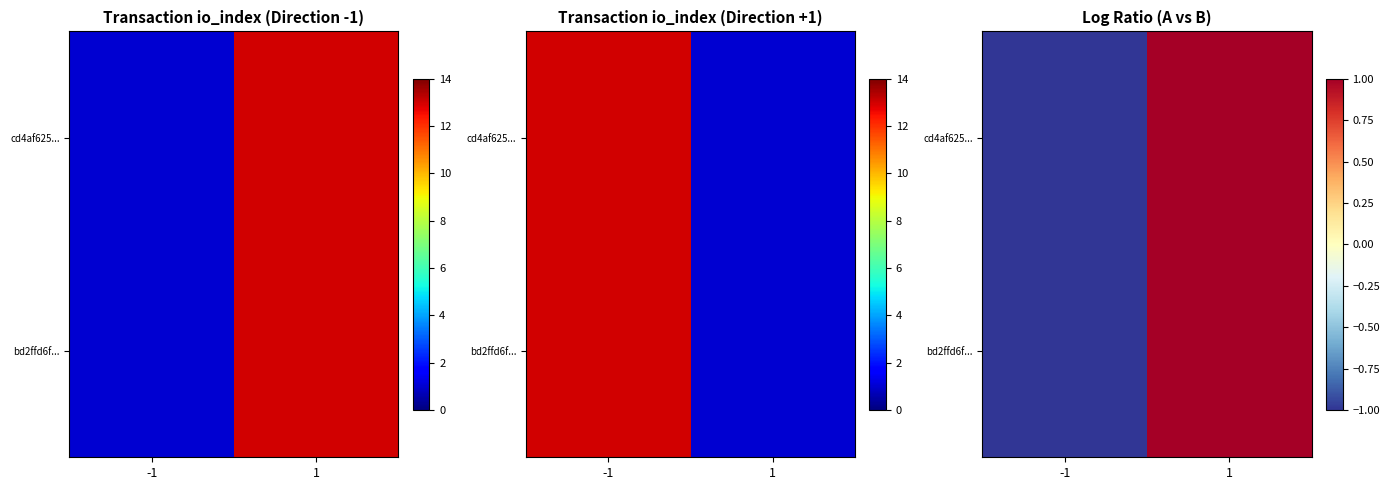

Which series has the widest spread of values?

cd4af625...